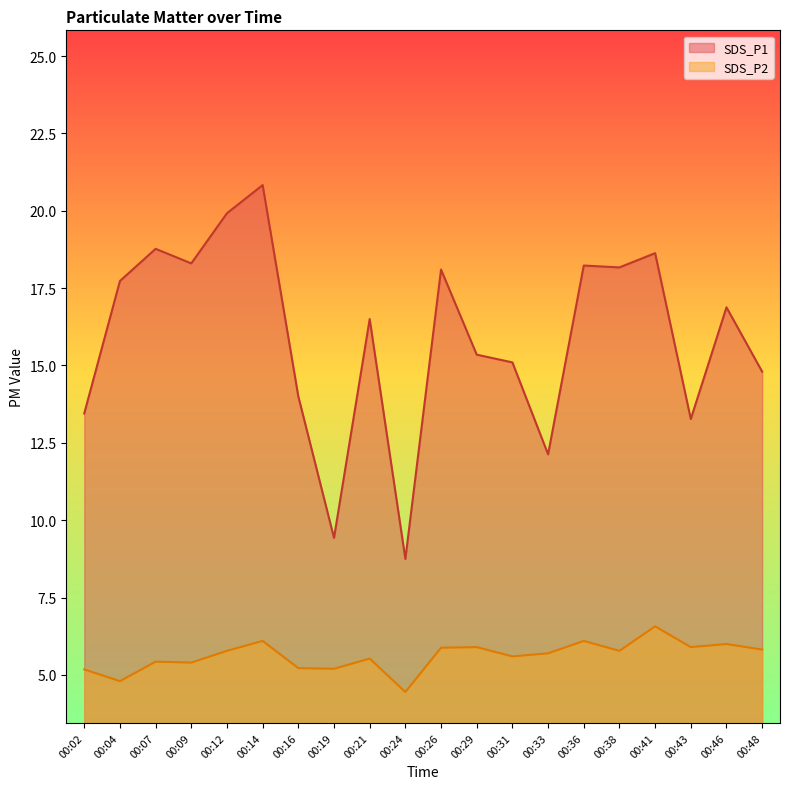

What are all the series names shown in the legend?

SDS_P1, SDS_P2